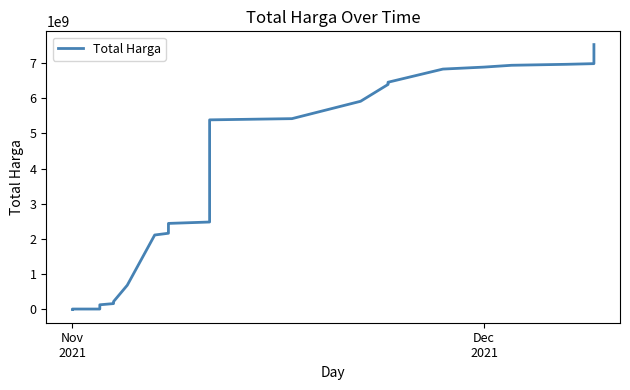

What is the value of the 29th point from the left?

6449956285